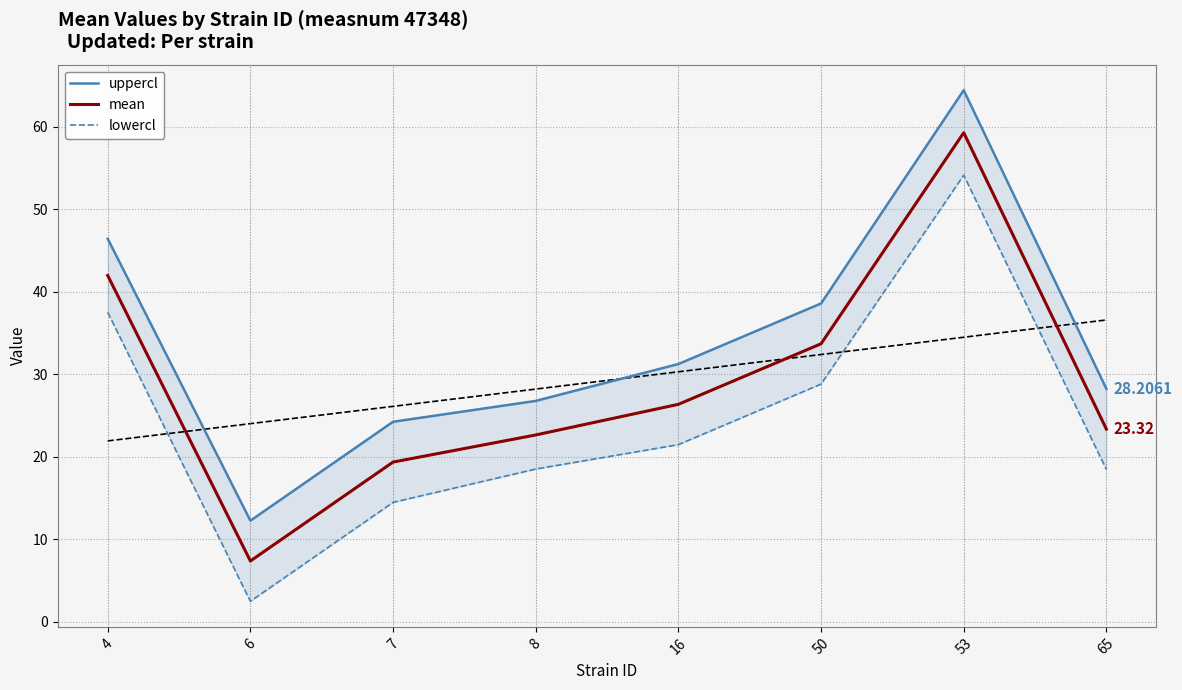

True or false: uppercl and mean cross at least once.

False